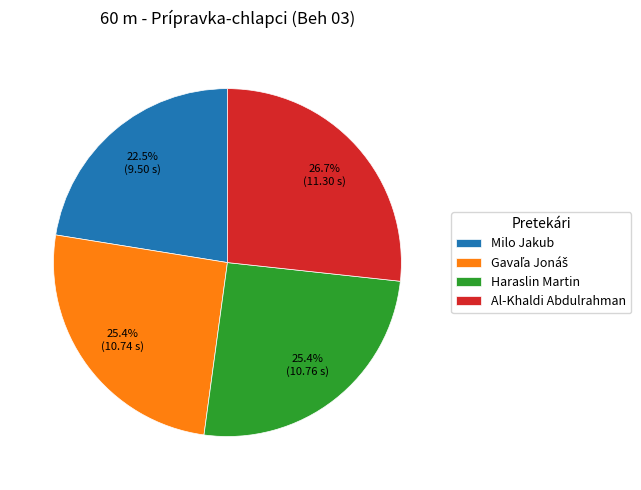

True or false: Al-Khaldi Abdulrahman accounts for 13% of the total.

False